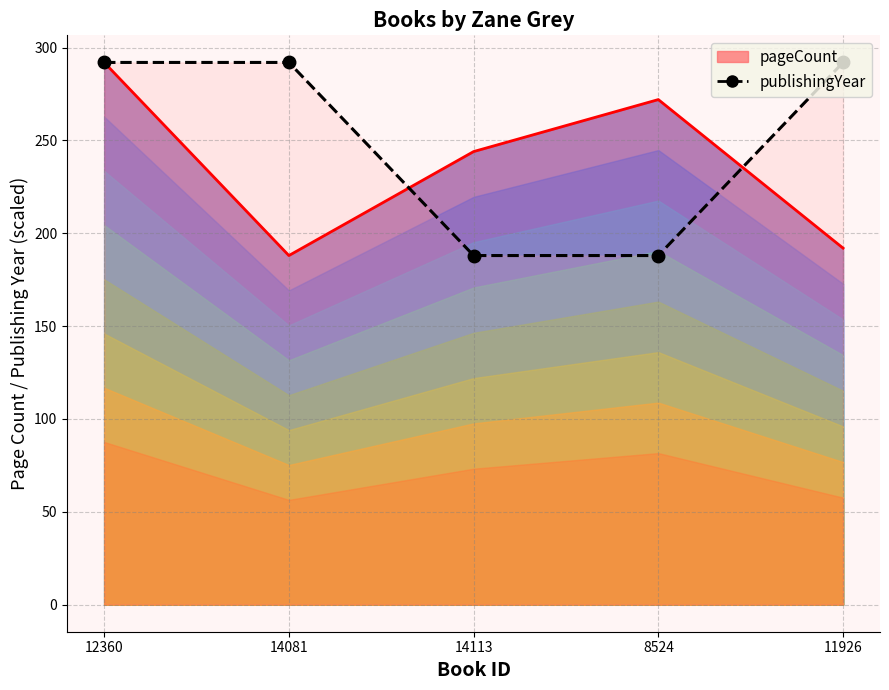

What is the difference between the maximum and minimum values?

104